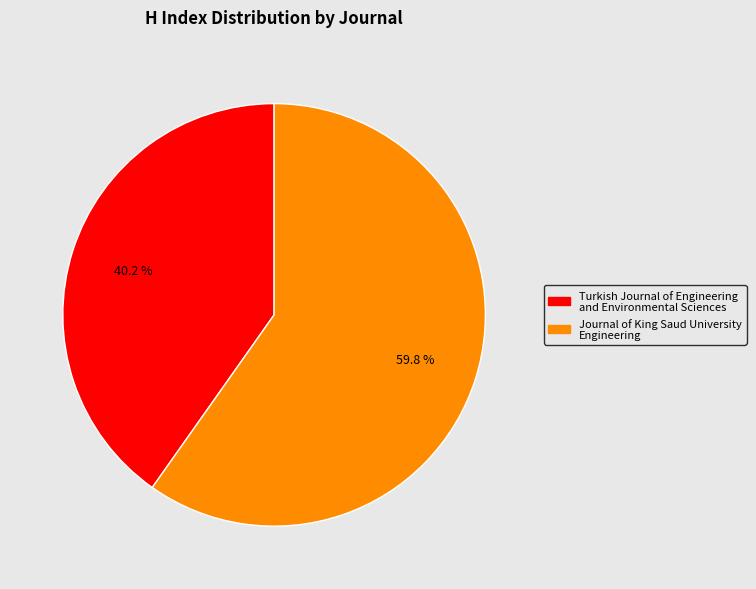

Combined, what portion of the pie is Turkish Journal of Engineering and Environmental Sciences and Journal of King Saud University Engineering?

100.0%